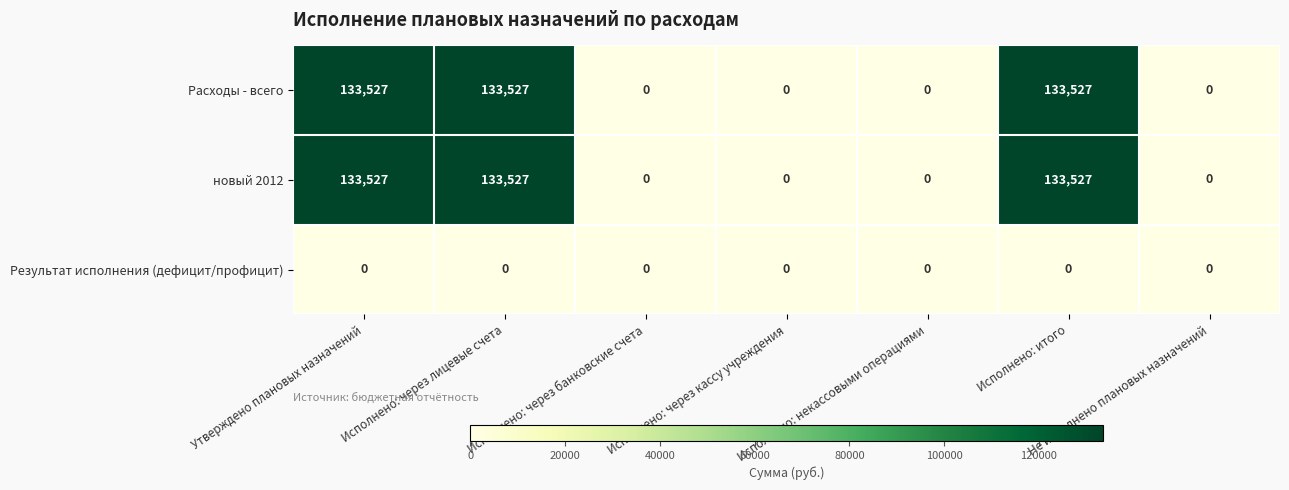

What is the difference between the highest and lowest values at Исполнено: итого?

133527